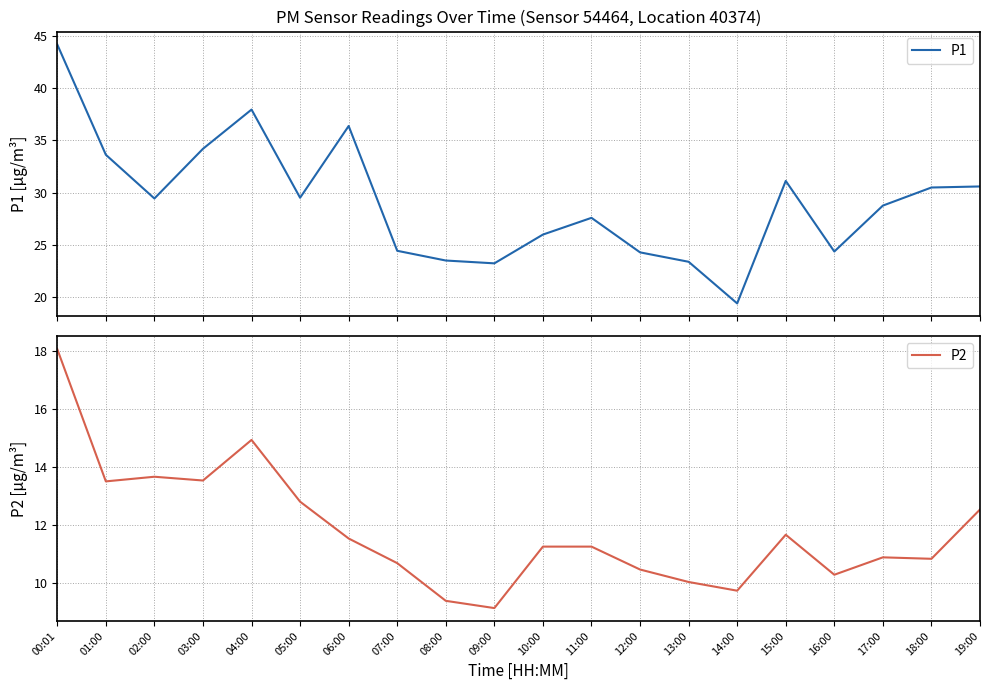

In P1, how many points are lower than both neighbors (excluding endpoints)?

5